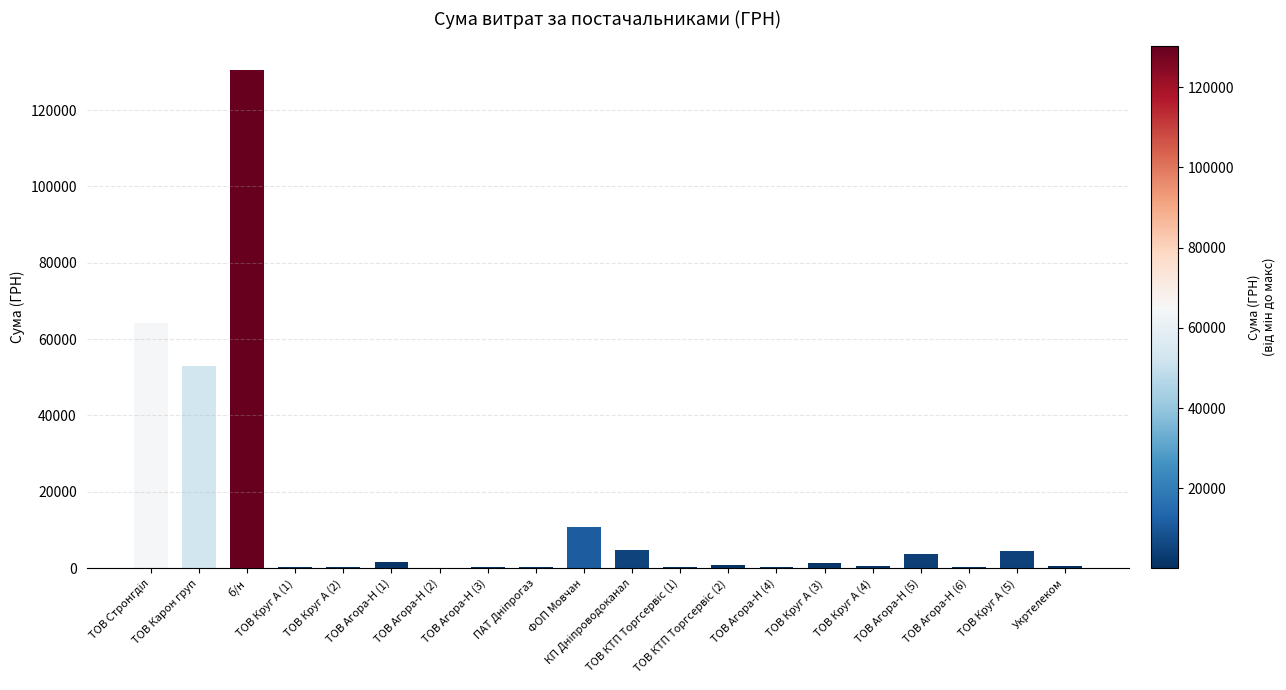

What is the greatest value displayed?

130379.7